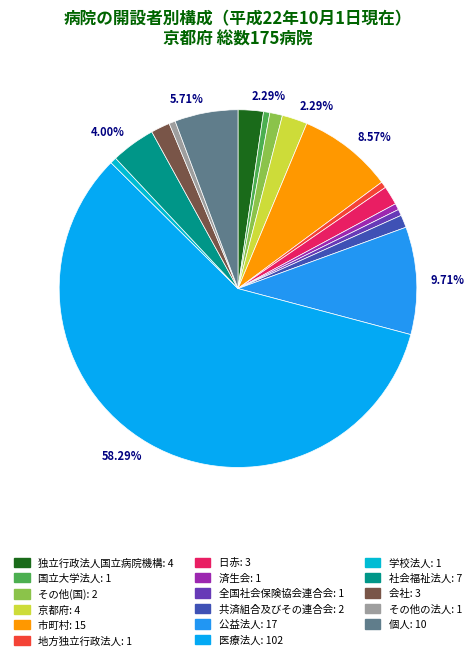

Rank the categories by value from highest to lowest.

医療法人, 公益法人, 市町村, 個人, 社会福祉法人, 独立行政法人国立病院機構, 京都府, 日赤, 会社, その他(国), 共済組合及びその連合会, 国立大学法人, 地方独立行政法人, 済生会, 全国社会保険協会連合会, 学校法人, その他の法人